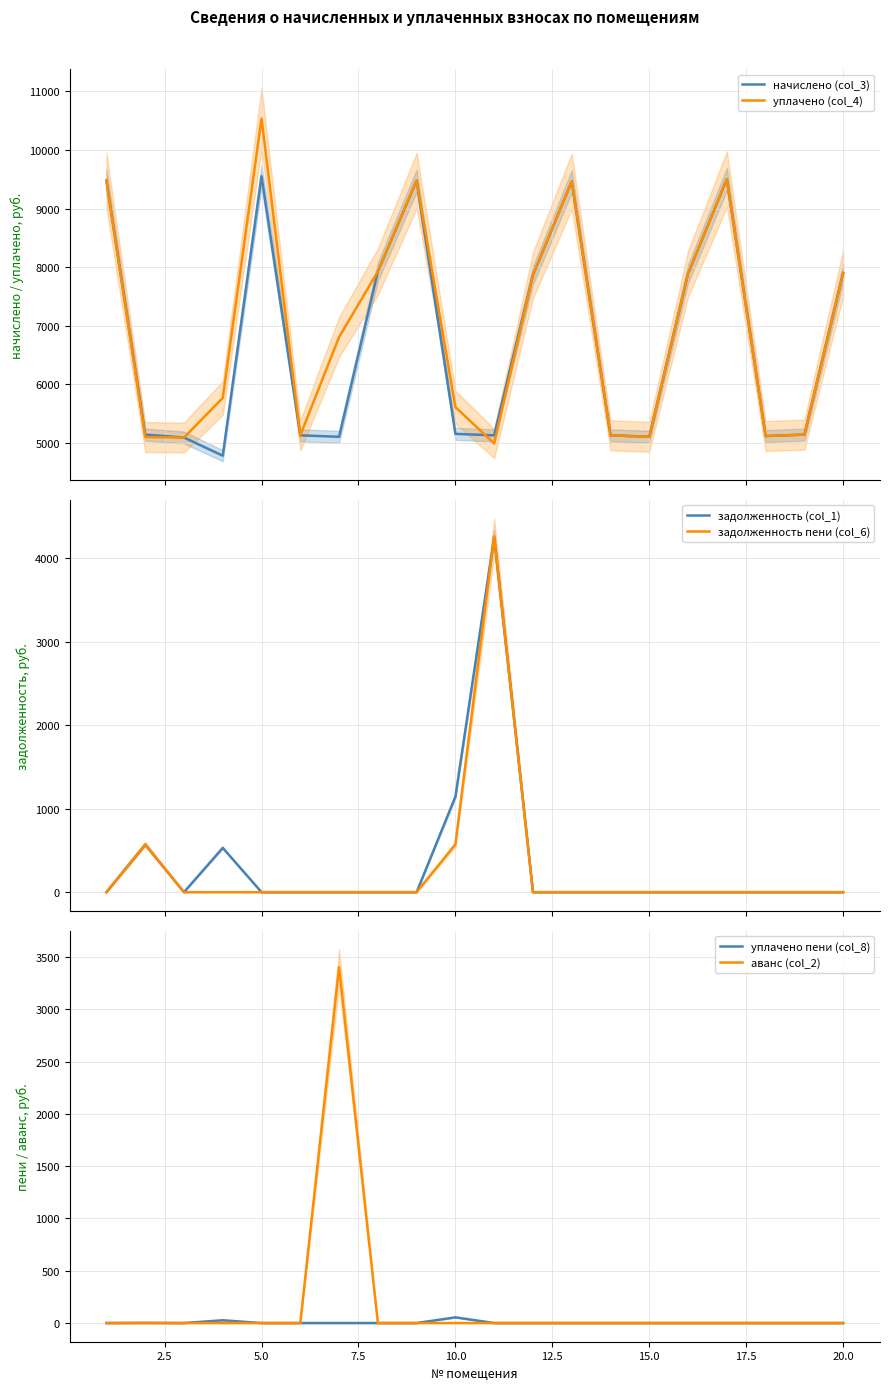

How many distinct data groups are displayed?

6